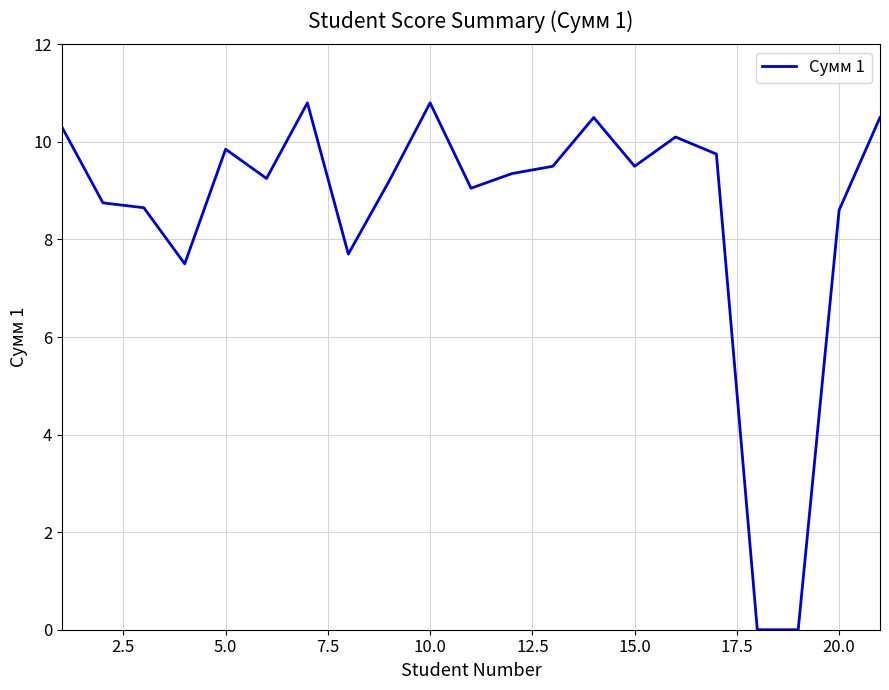

What is the difference between the maximum and minimum values?

10.8